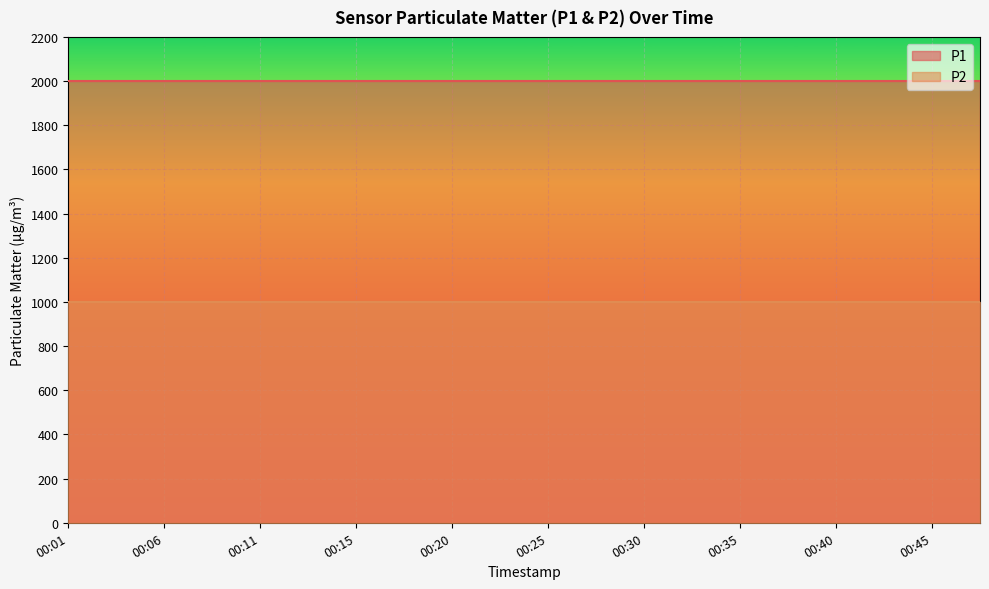

What is the value of the P1 point at the 14th from the left?

1999.9